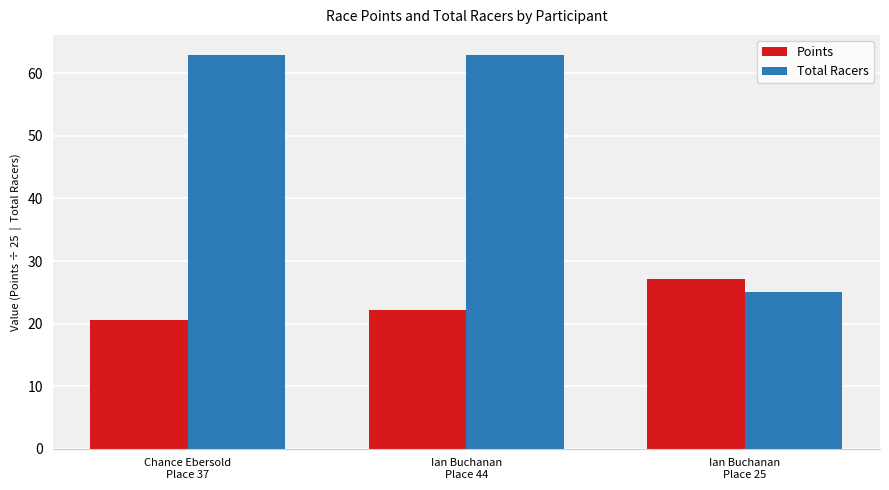

The value of Total Racers at Chance Ebersold
Place 37 is 16.2. True or false?

False